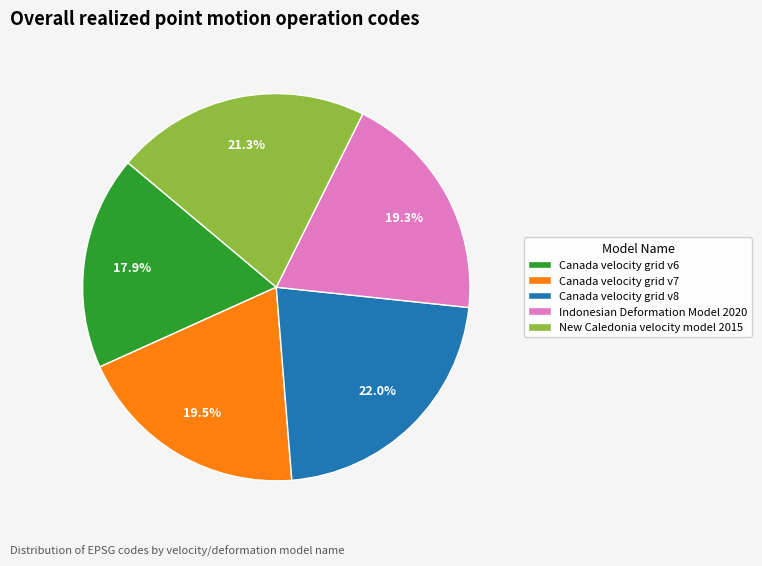

Combined, what portion of the pie is Canada velocity grid v6 and Canada velocity grid v8?

39.9%